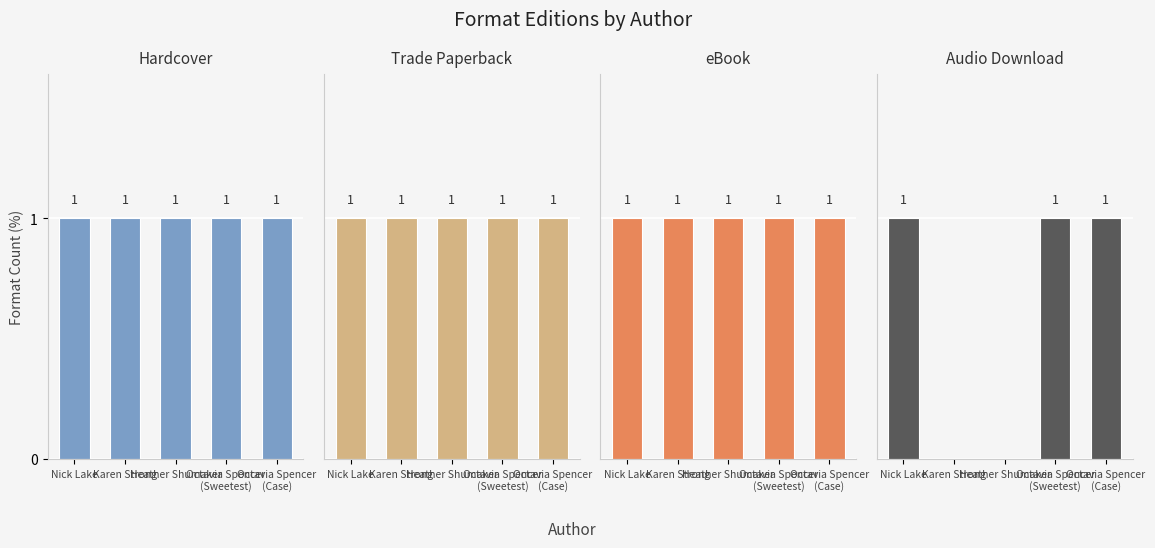

Which series has the largest range (max minus min)?

Audio Download